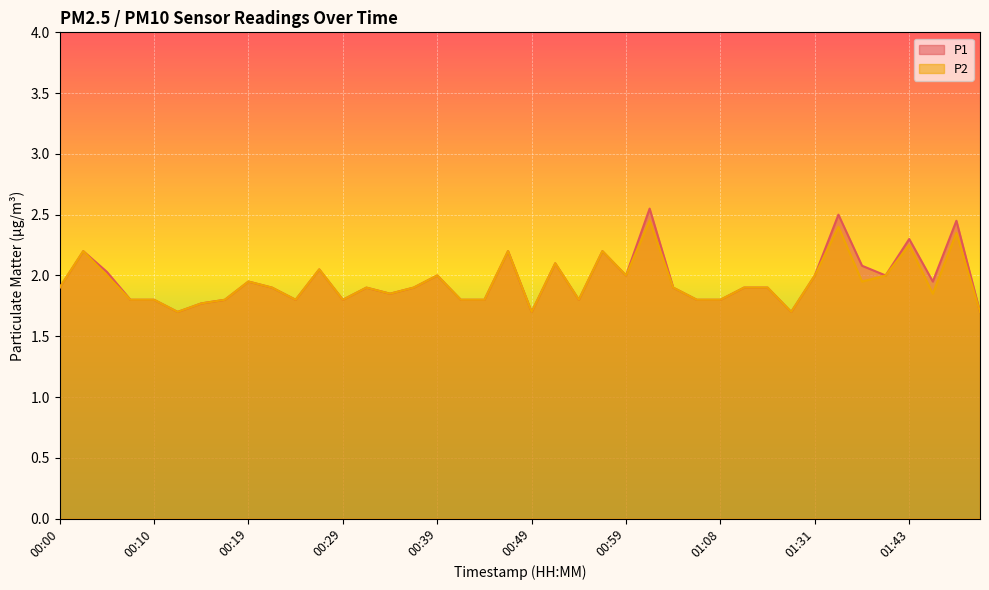

Between 00:02 and 00:59, which is larger?

00:02